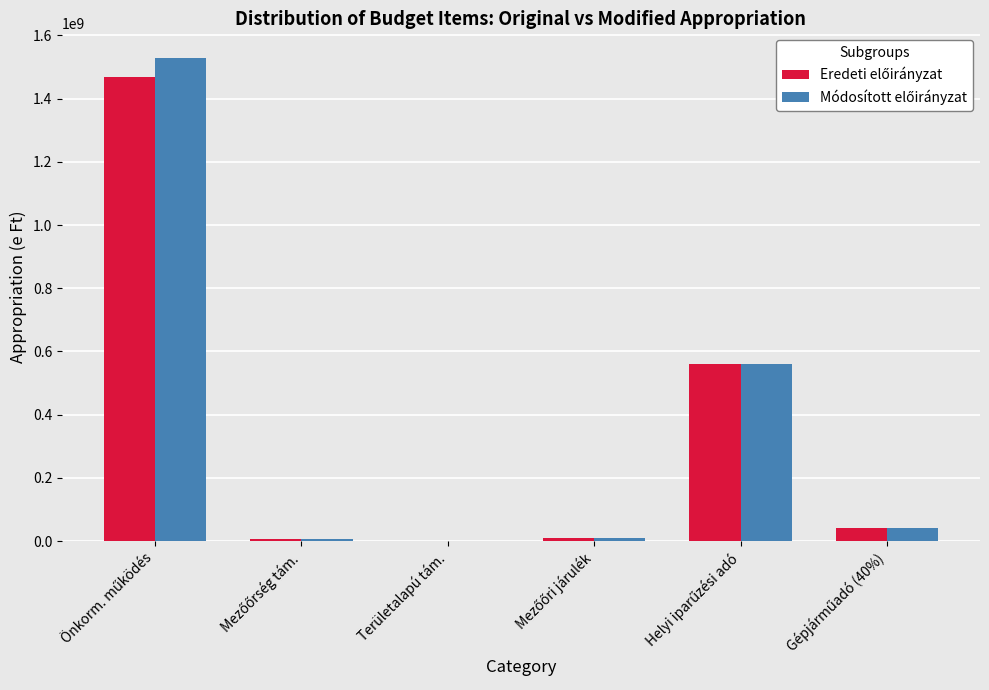

What is the greatest value displayed?

1530053370